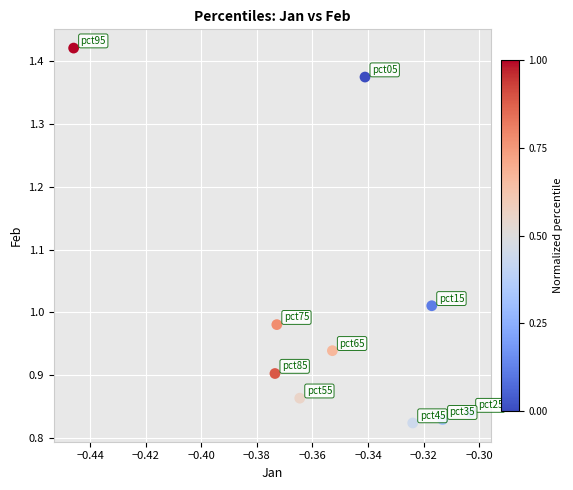

What is the average X value?

-0.4